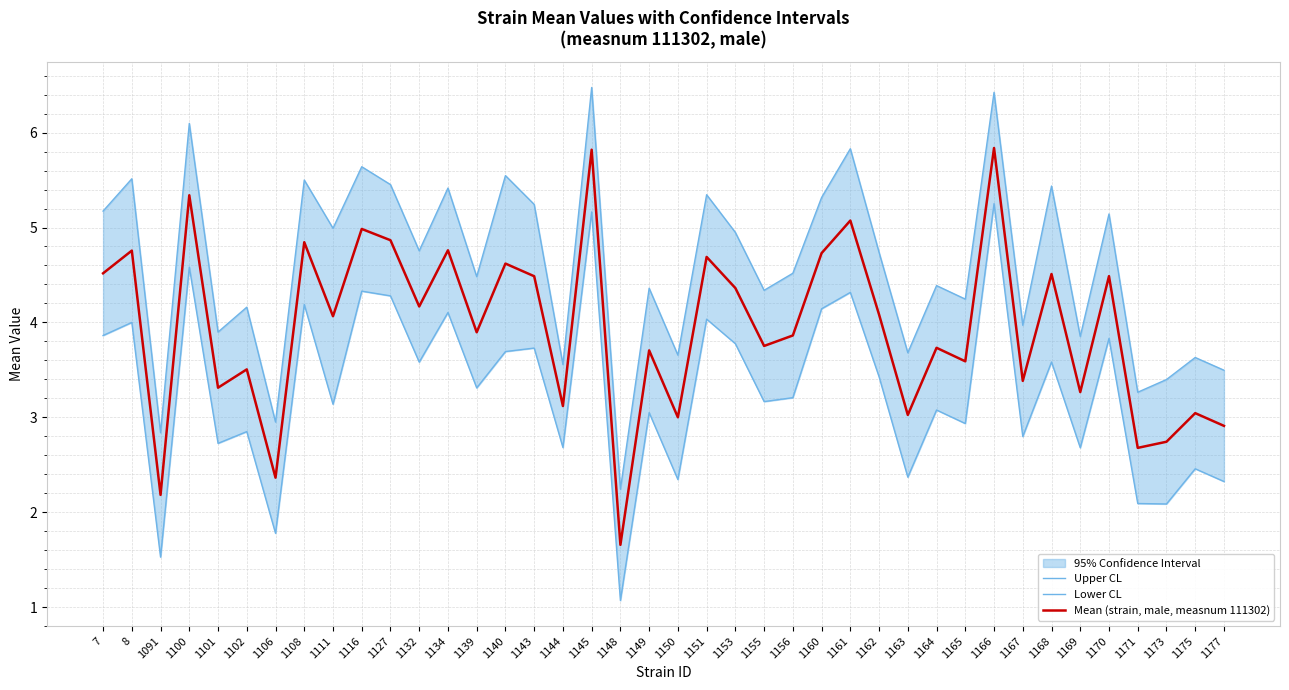

Does the chart display data point markers on the line(s)?

No